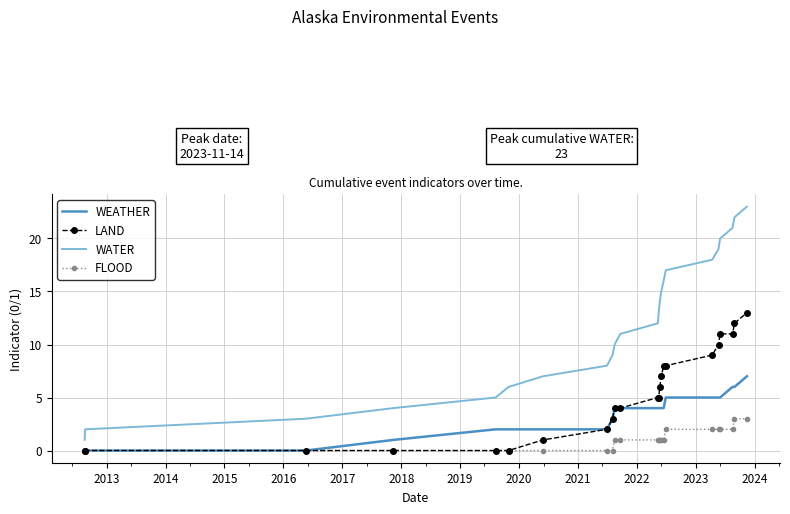

What is the maximum value for WATER?

23